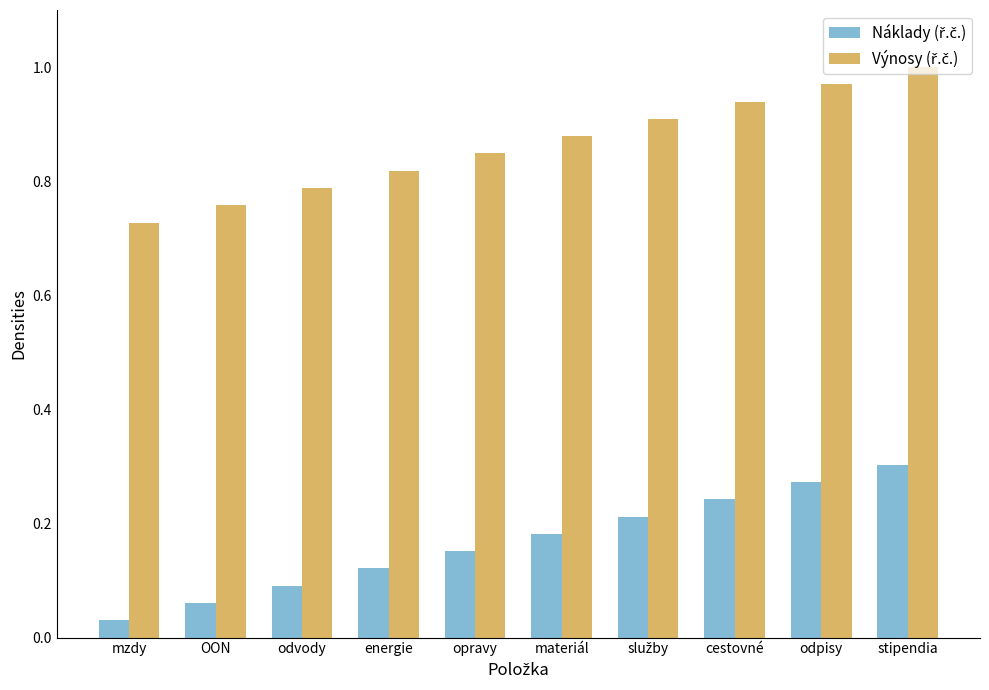

At which category is the sum across all series the highest?

stipendia